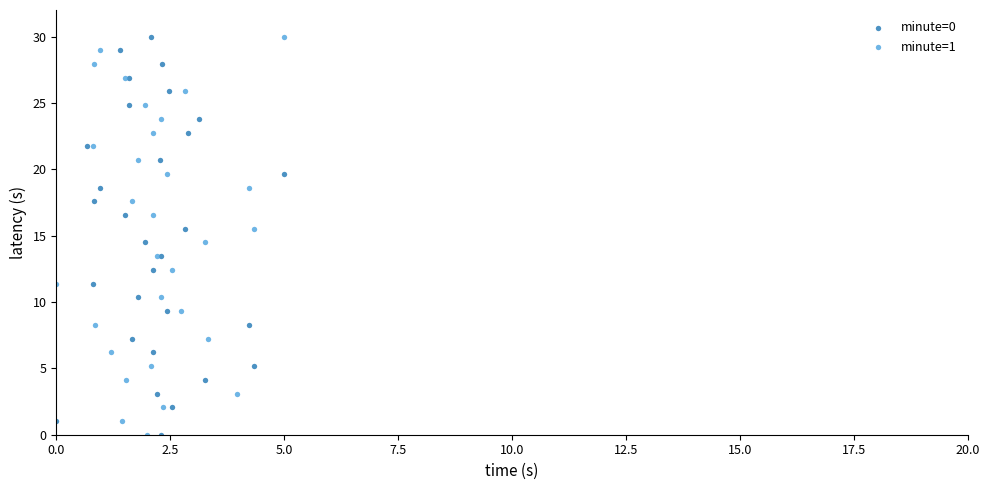

What are all the series names shown in the legend?

minute=0, minute=1